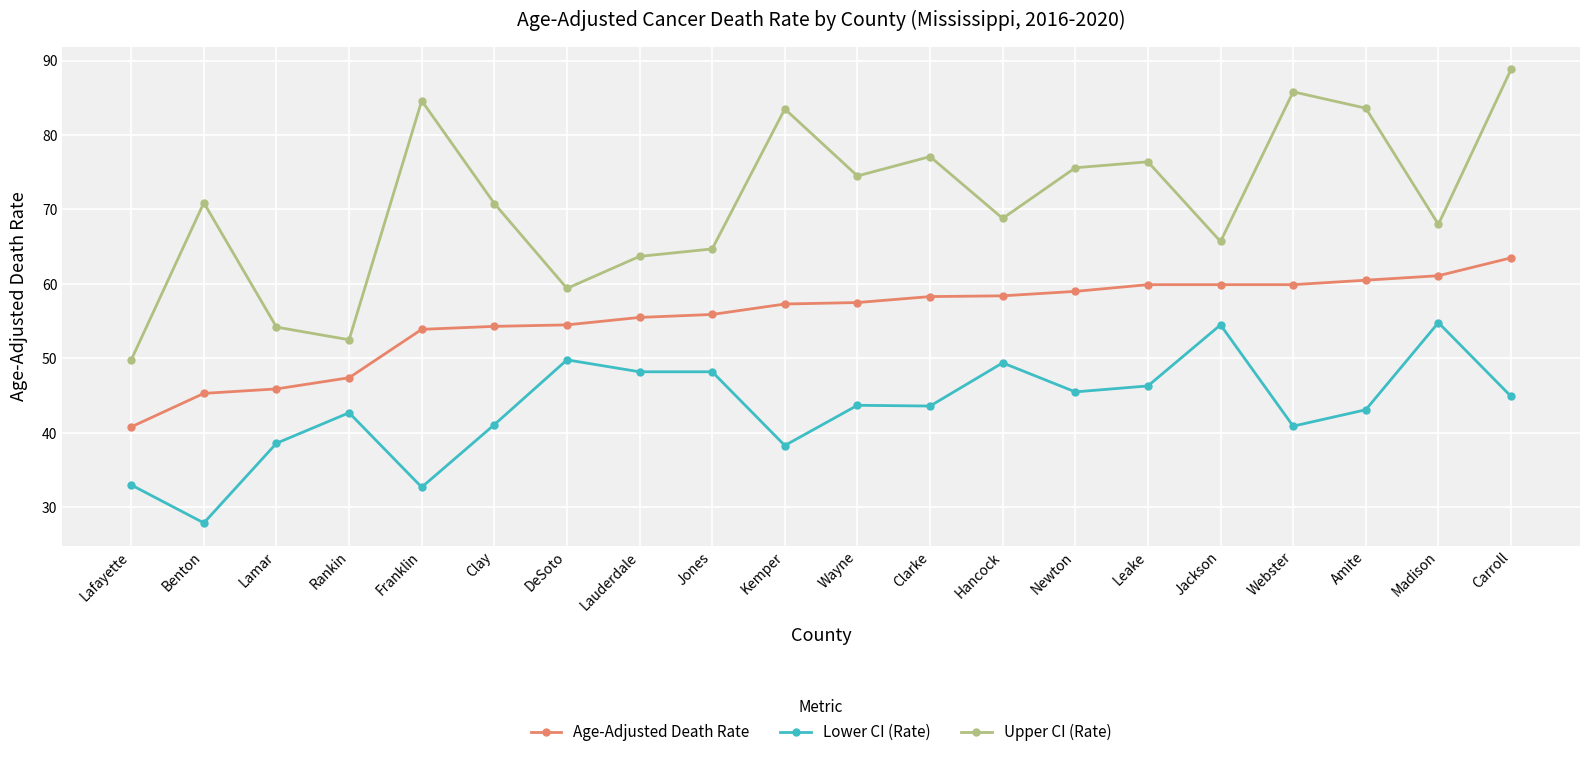

True or false: Lower CI (Rate) and Upper CI (Rate) intersect in this chart.

False